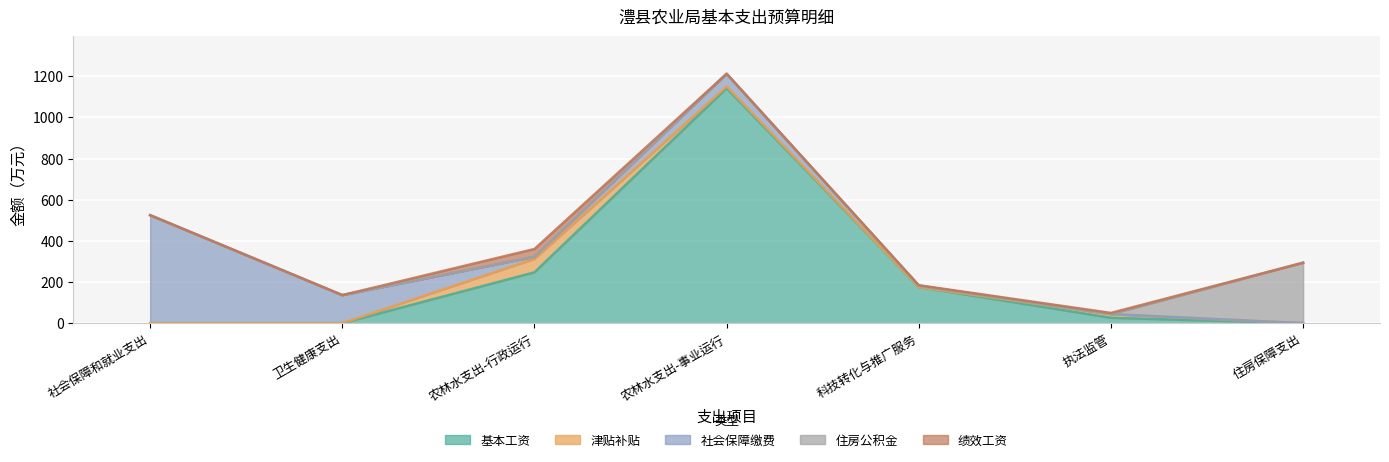

Is the value of 绩效工资 at 农林水支出-行政运行 greater than the value of 社会保障缴费 at 社会保障和就业支出?

No